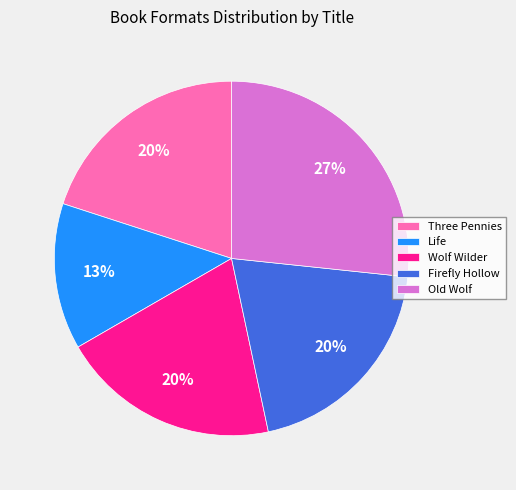

Is it true that Firefly Hollow is 31% of the pie?

False